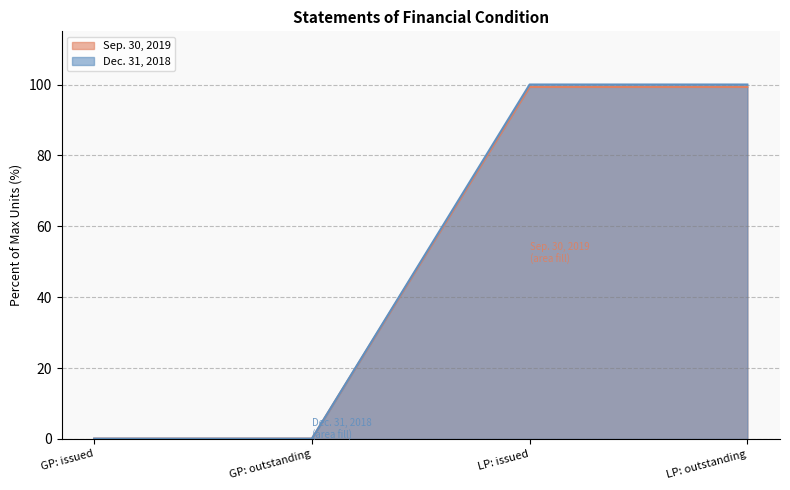

What is the value of the Dec. 31, 2018 point at the 3rd from the left?

100.0